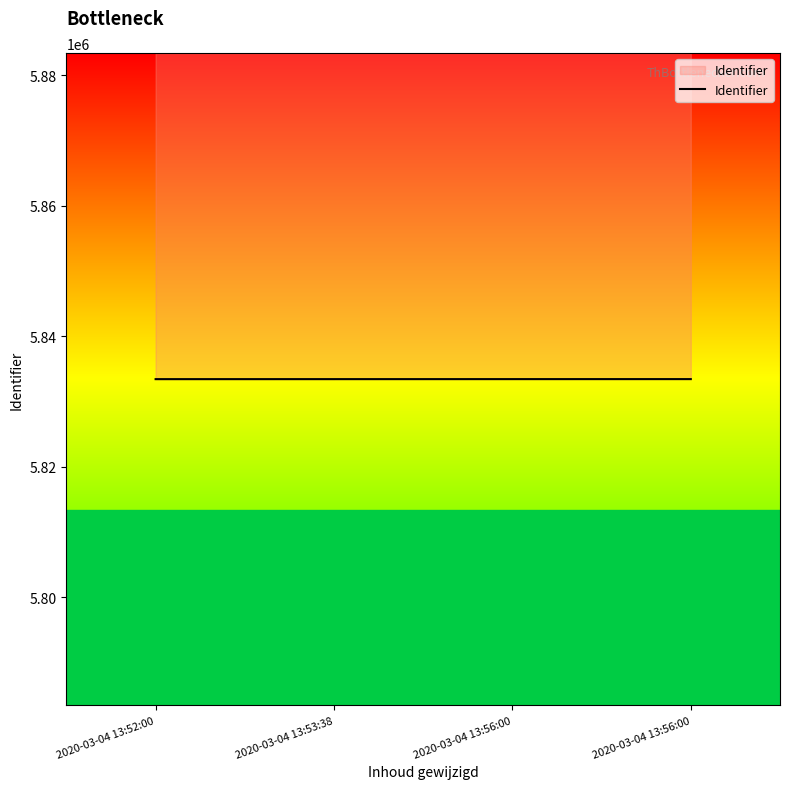

Approximately how many times larger is the value at 2020-03-04 13:56:00 compared to 2020-03-04 13:53:38?

1.0